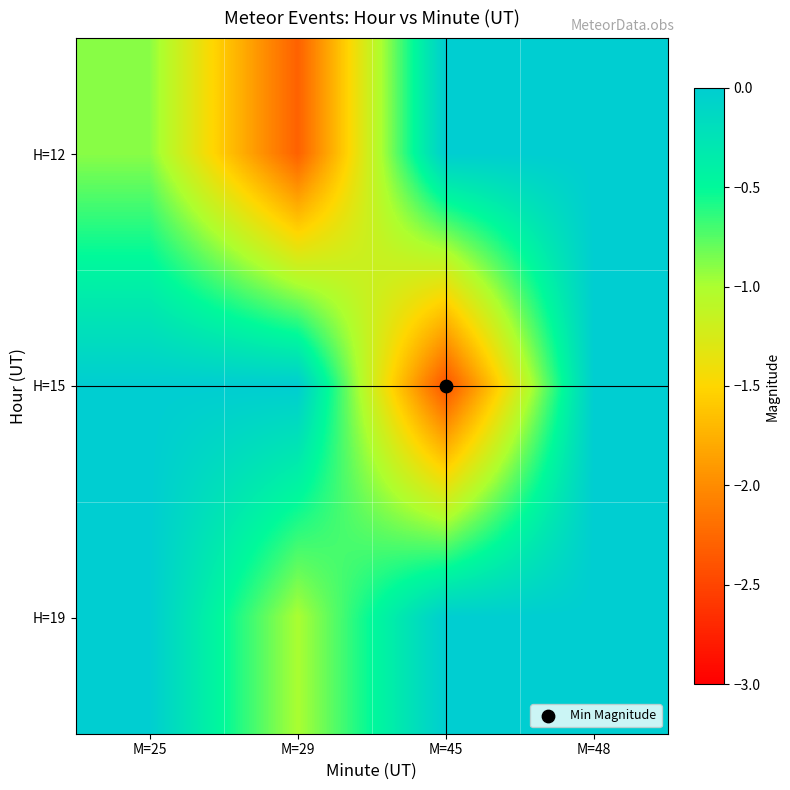

How many categories are shown in the chart?

4